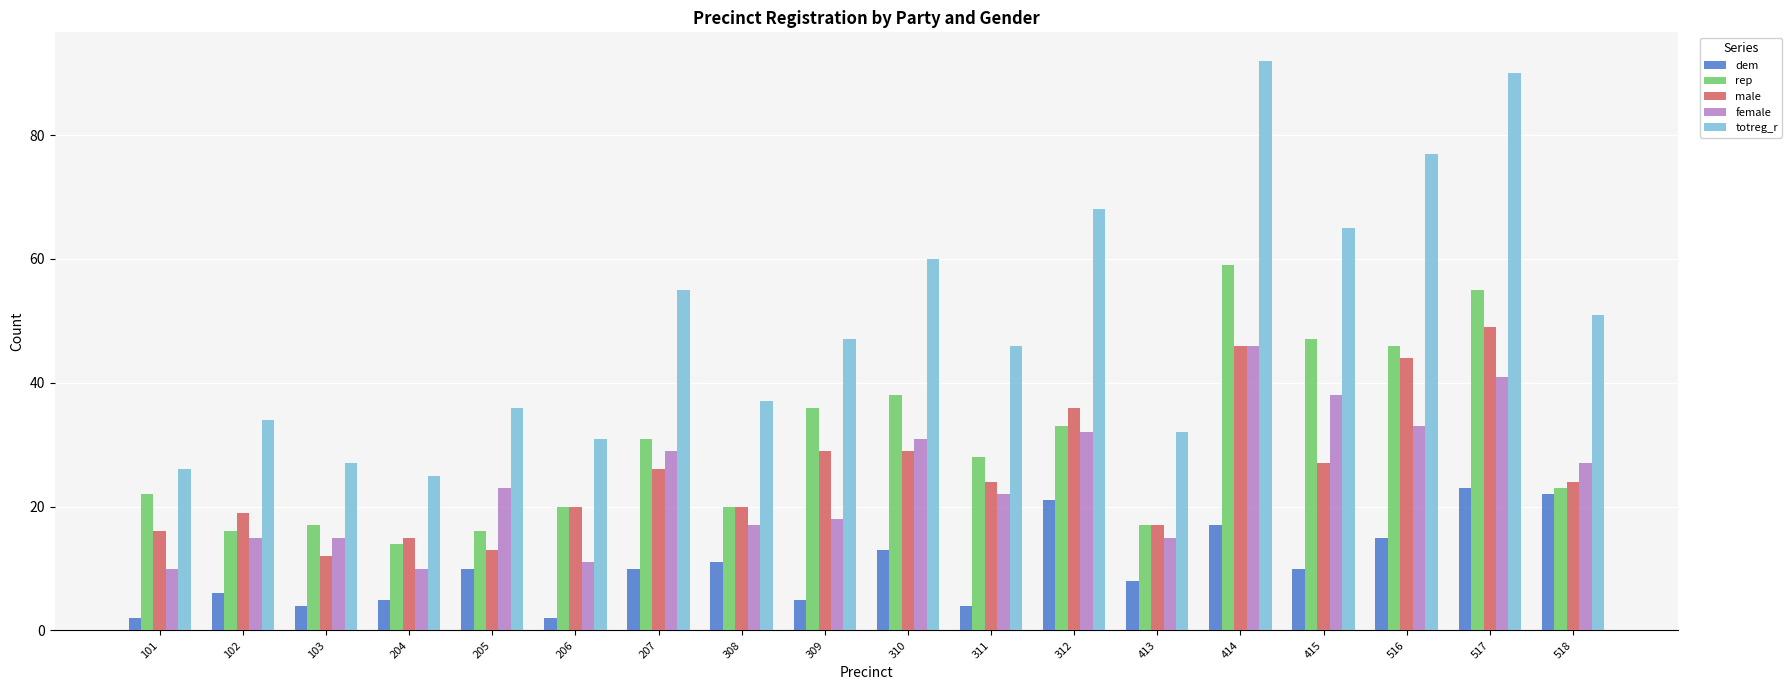

At how many categories does at least one series exceed 63?

5